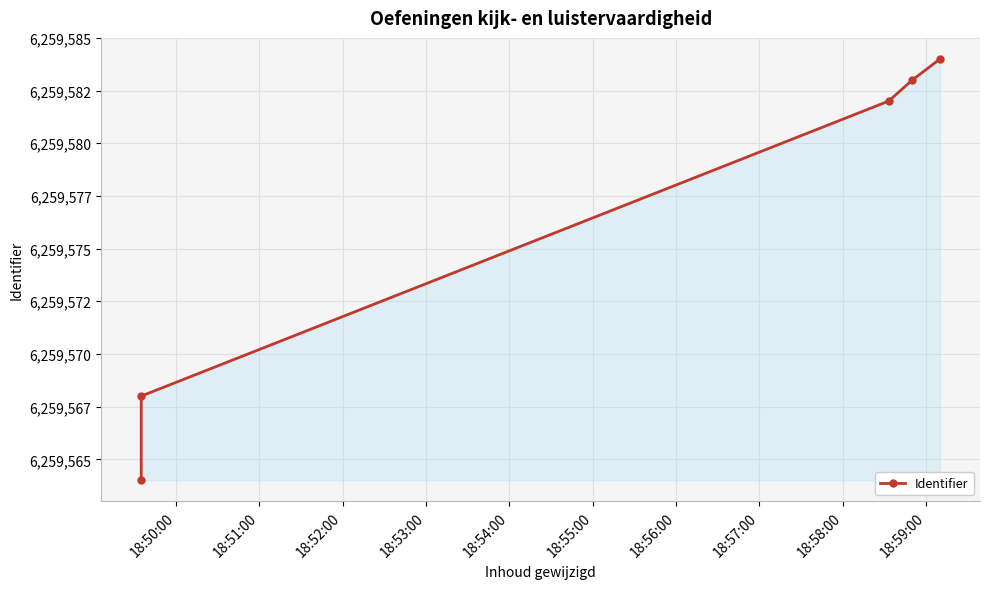

What is the difference between the second highest and minimum values?

19